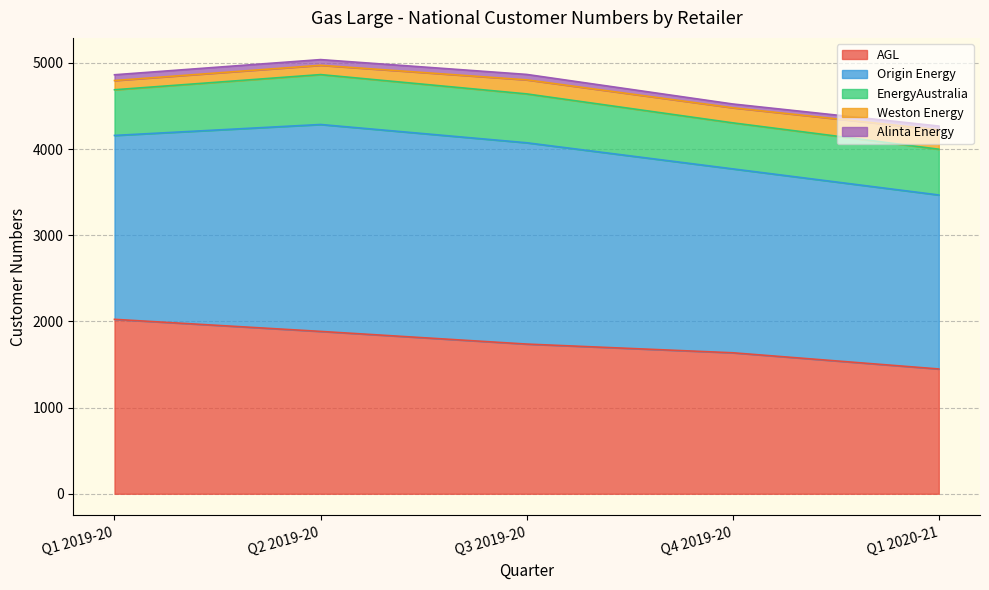

Count the number of categories in the chart.

5